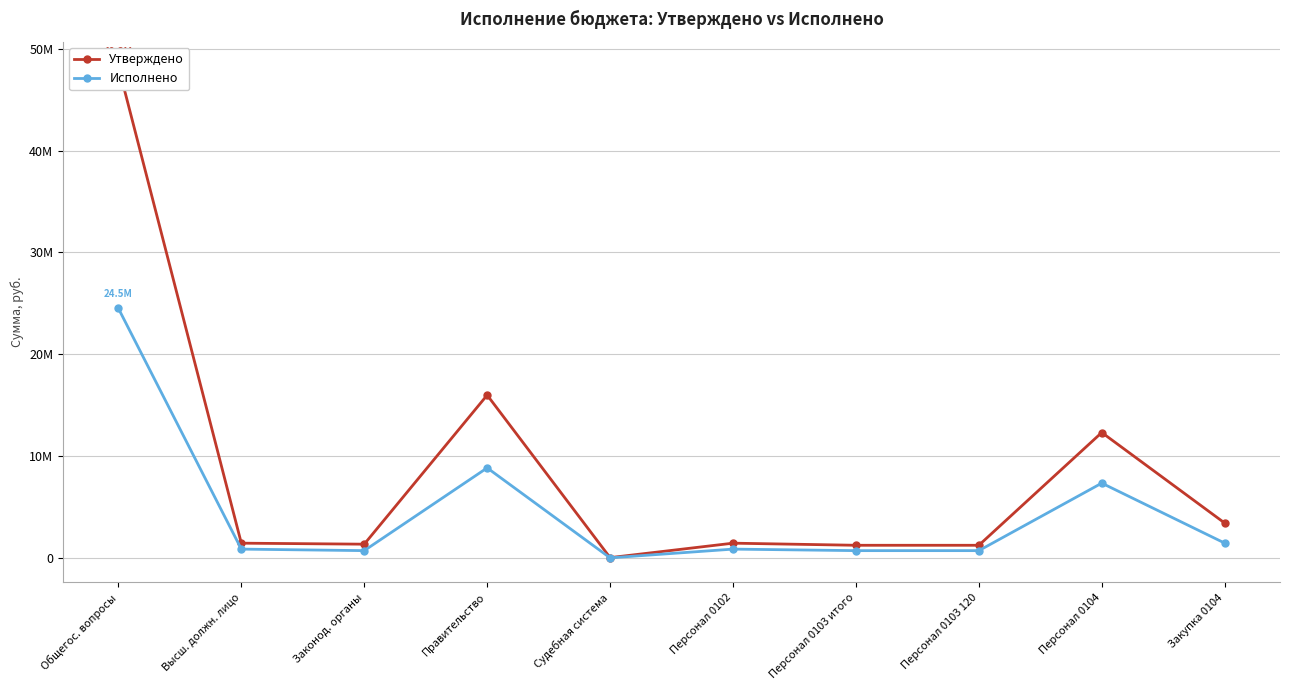

What is the difference between the second highest and second lowest values in the Исполнено series?

8119976.6